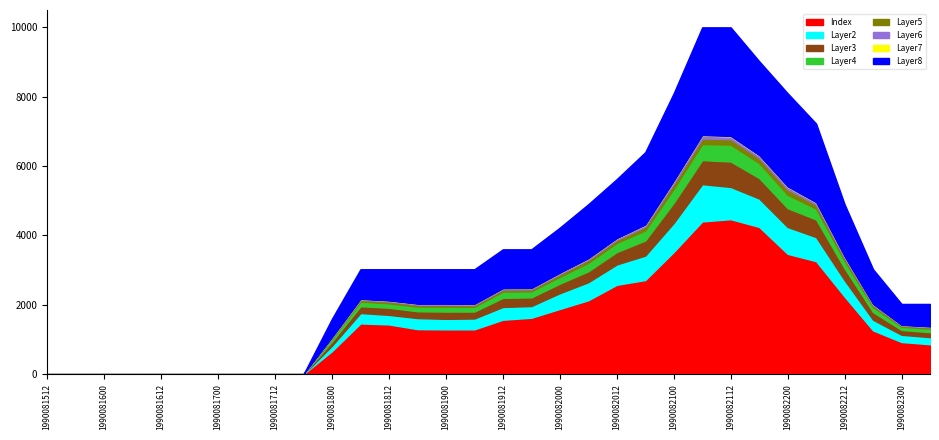

The chart shows a value of 3025 at 1990082218. True or false?

True